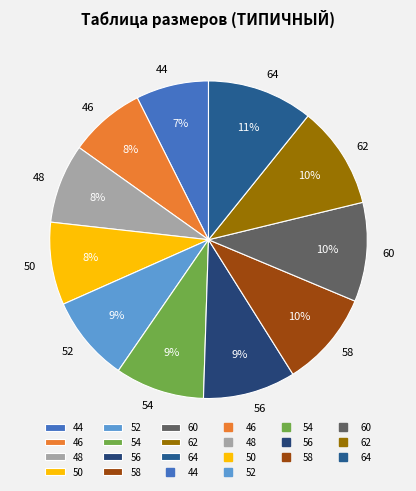

To the nearest percent, what percentage of the pie is 62?

10%